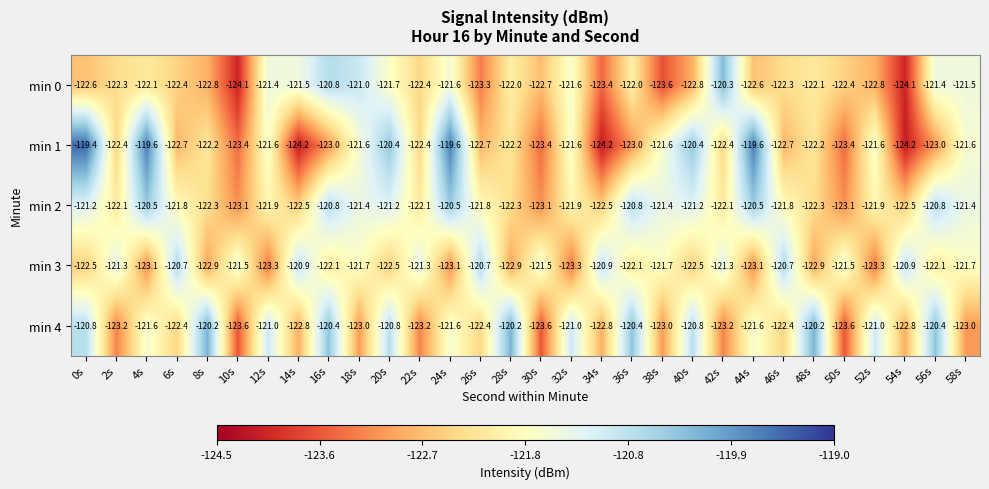

Where does the min 0 series first go above -122?

12s